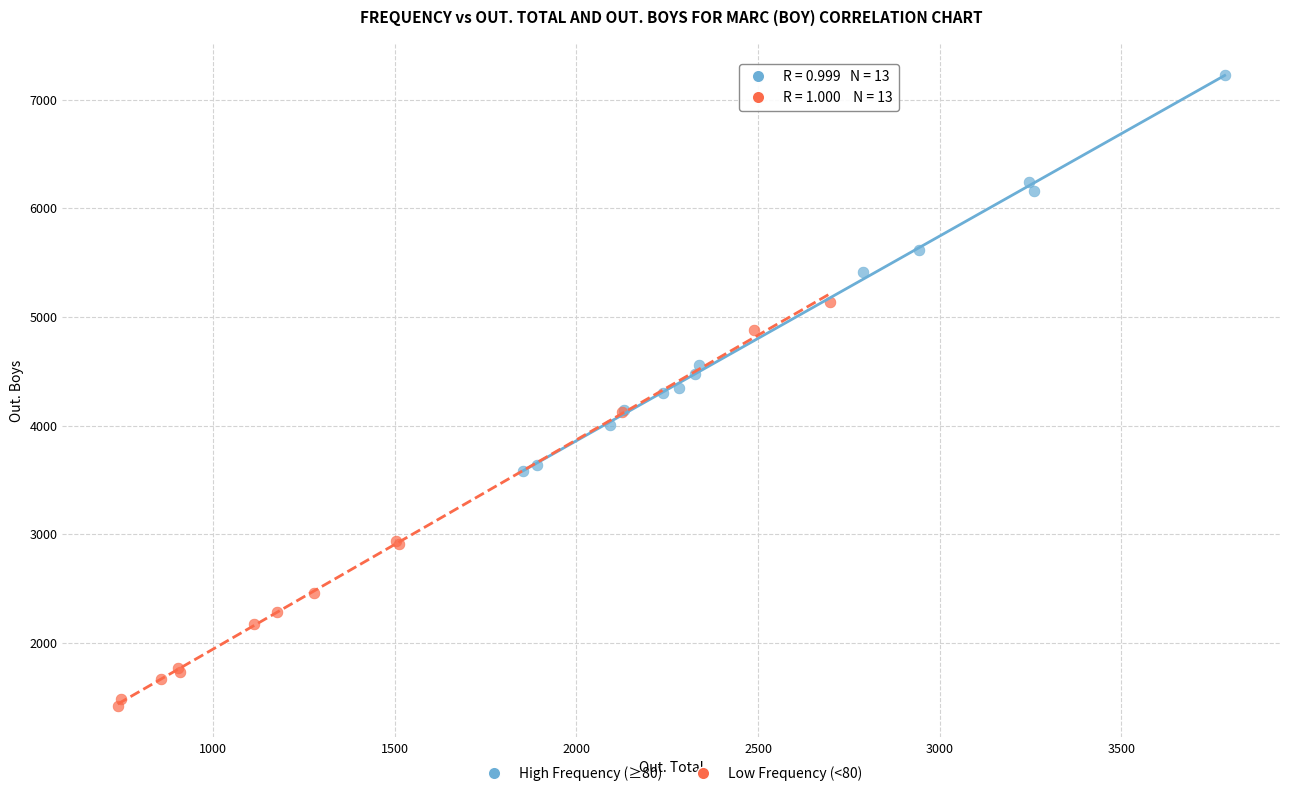

Which series reaches the minimum Y coordinate?

Low Frequency (<80)